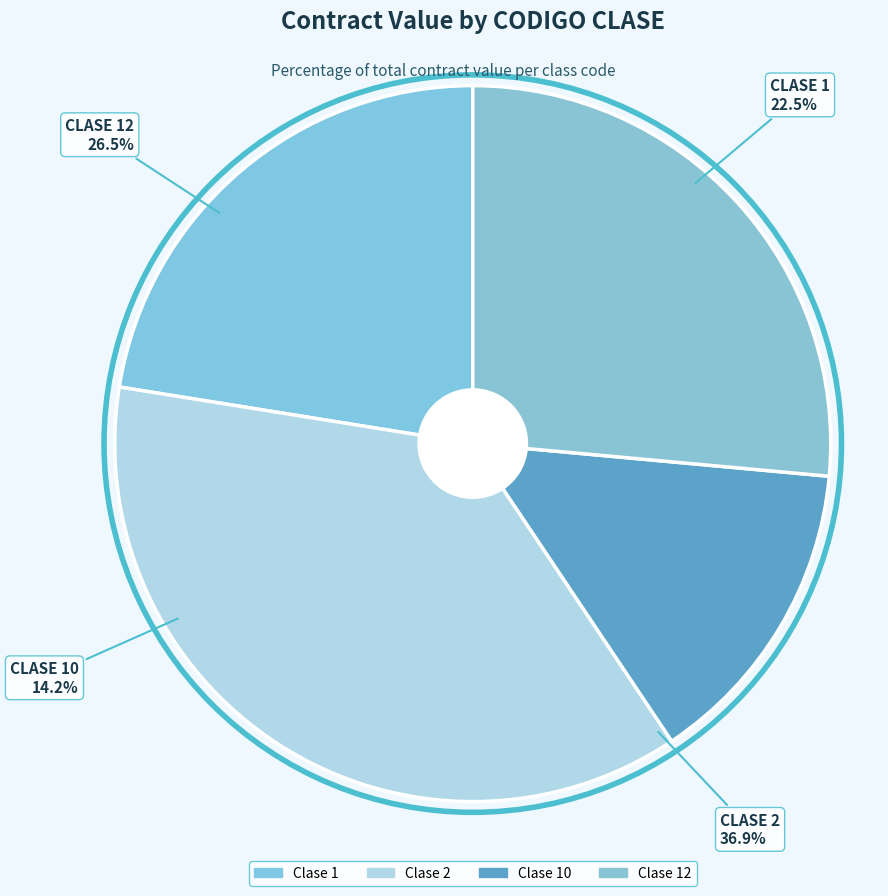

Which slice is the largest?

2